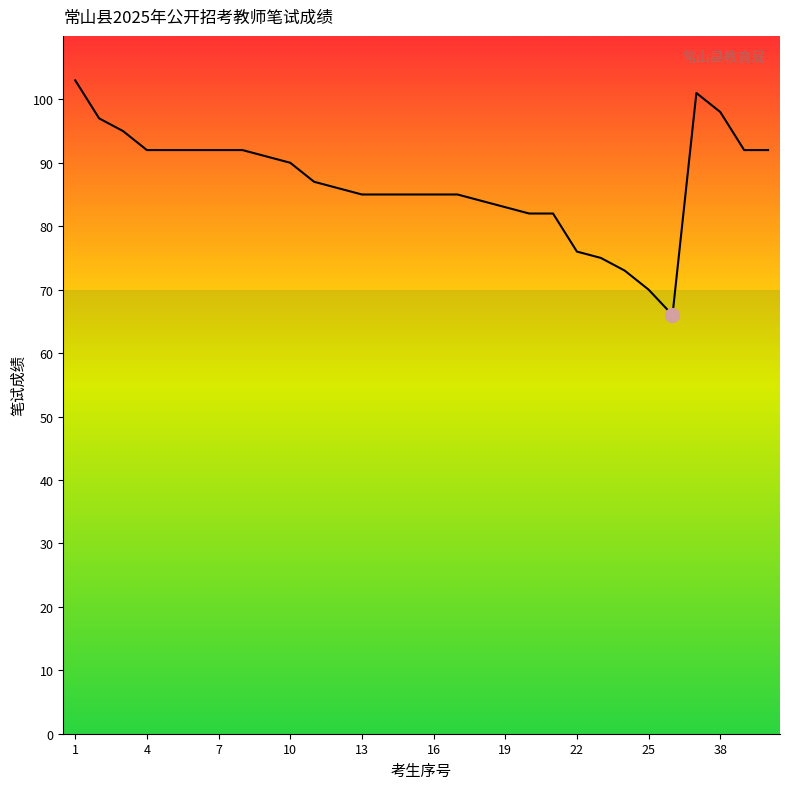

What is the difference between the maximum and minimum values?

37